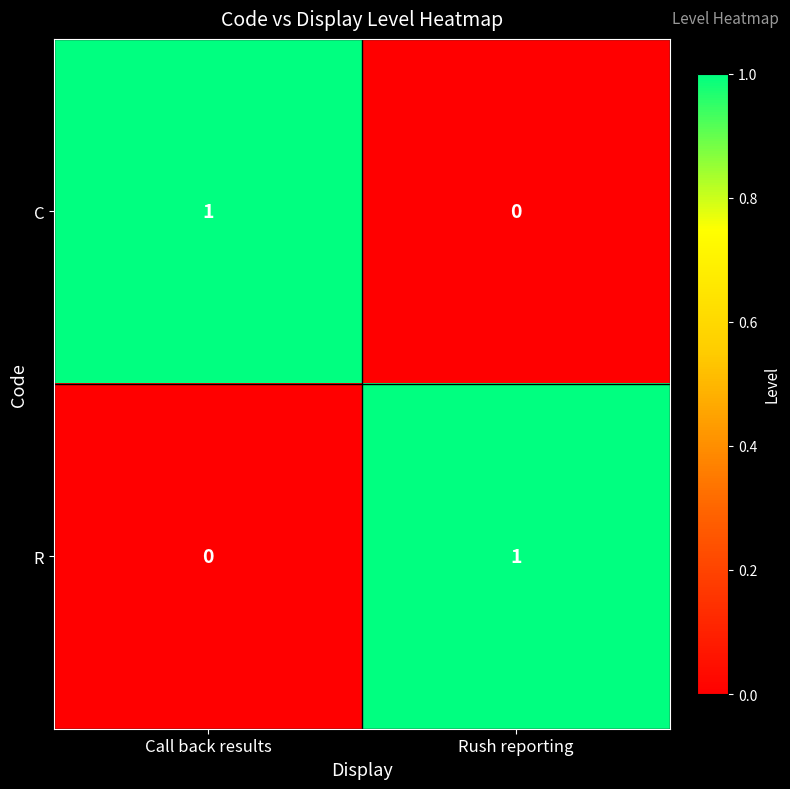

The value of R at Rush reporting is 1. True or false?

True